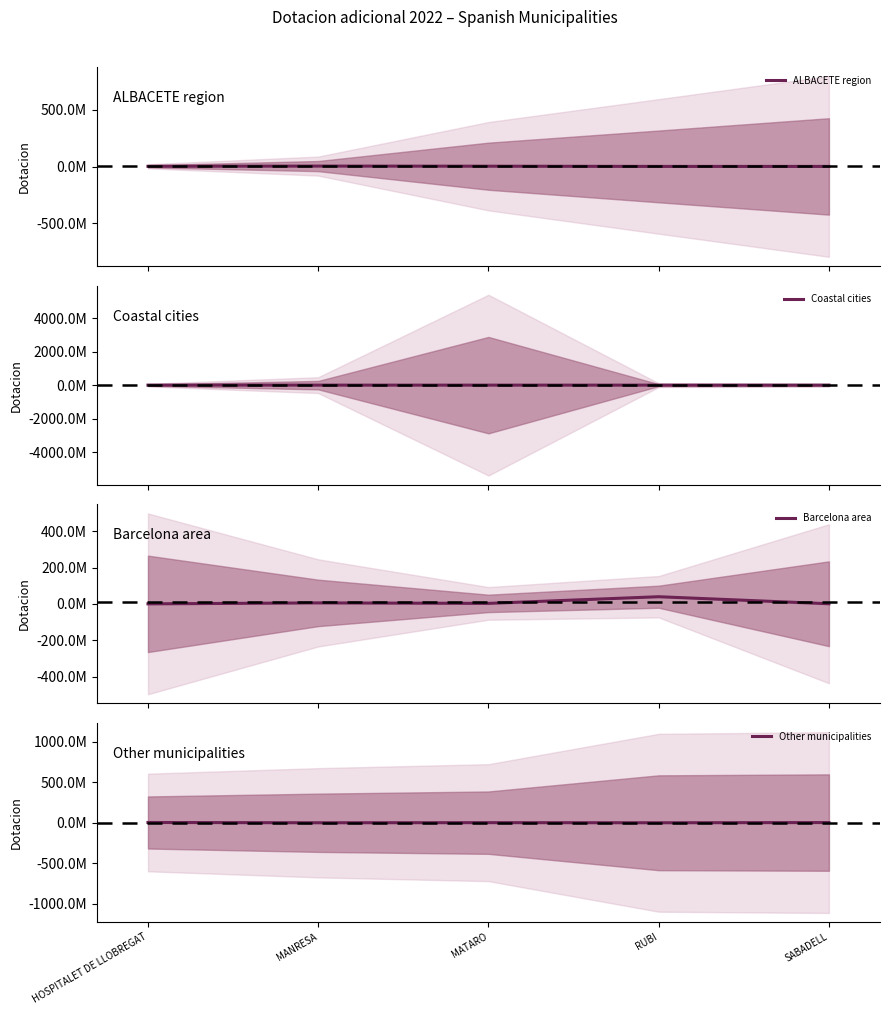

Reading left to right, list all the values displayed in this chart.

ALBACETE region: 2189547.5	4000534.3	2944764.1	1042136.1	1025358.5
Coastal cities: 2129628.8	1067316.0	1019799.6	772188.1	1827293.2
Barcelona area: 700530.0	5896374.8	3213088.3	39876725.8	1206533.6
Other municipalities: 3836777.9	348637.5	1738690.2	370055.5	2868606.4